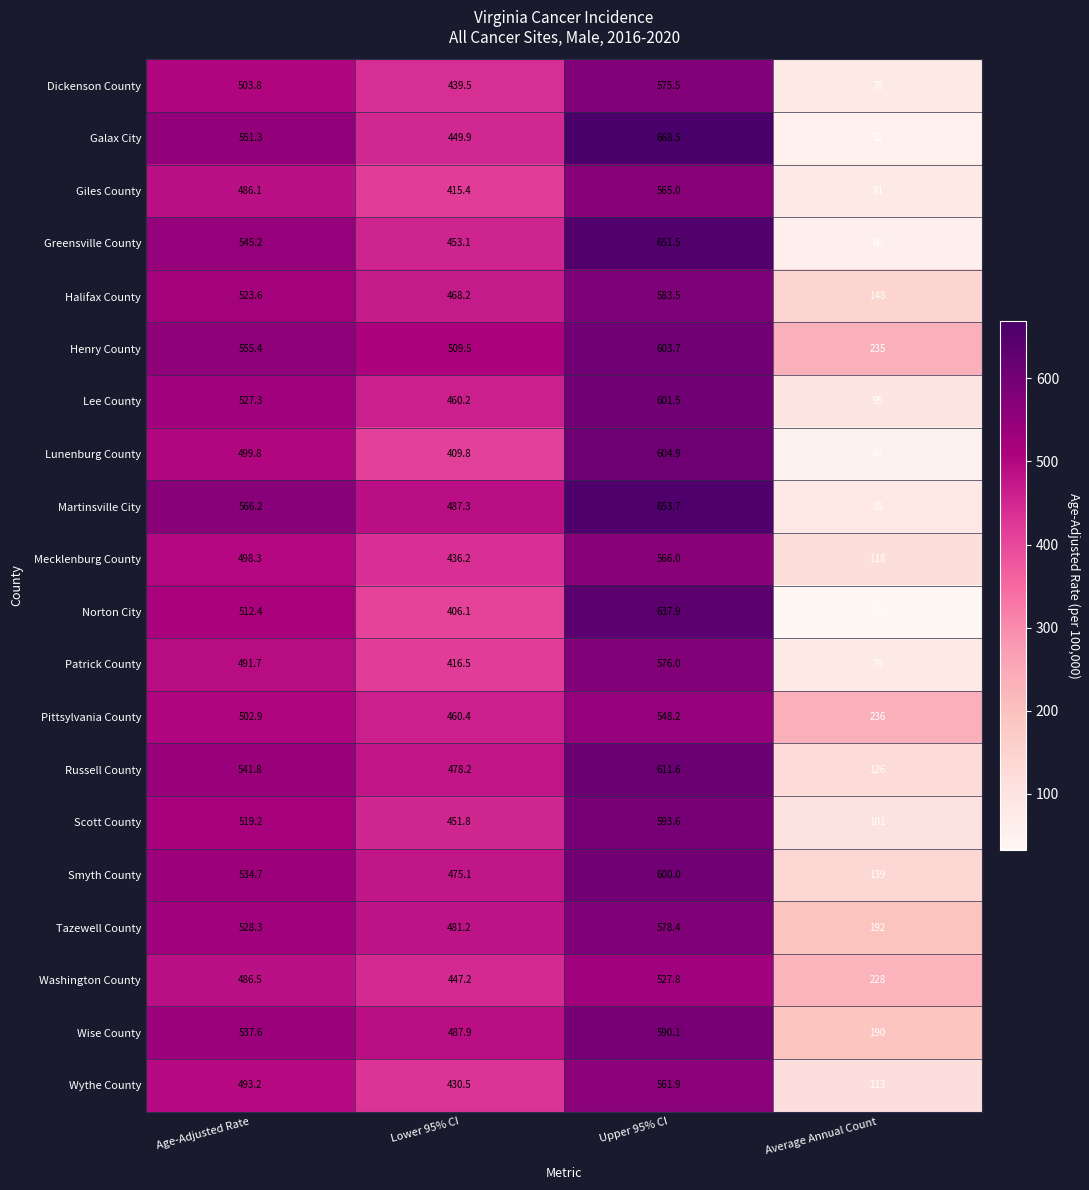

At which label does Russell County first exceed 541?

Age-Adjusted Rate